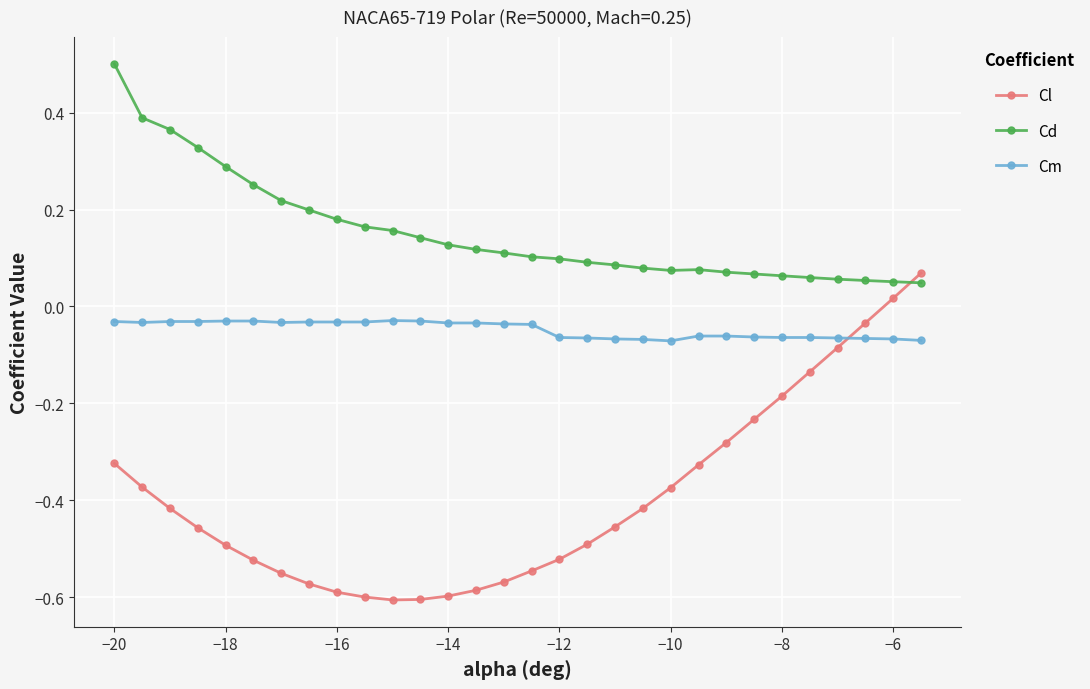

What is the maximum value for Cd?

0.5